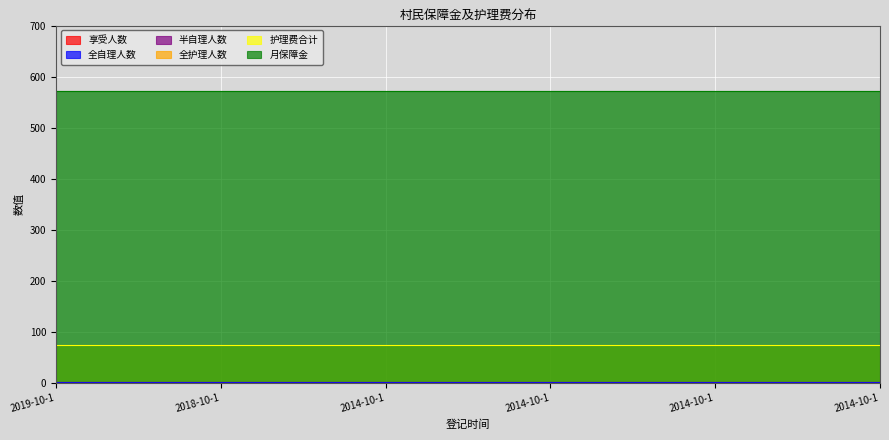

Read the 全自理人数 value at 2014-10-1.

1